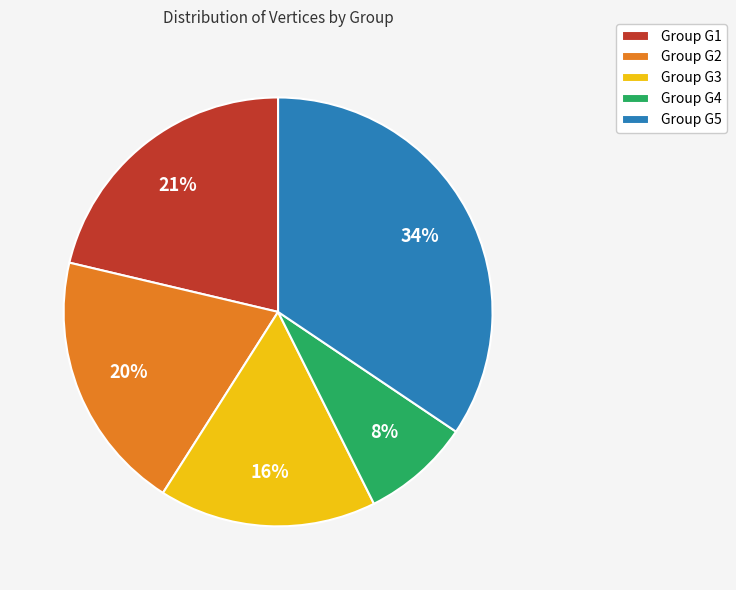

What is the smallest slice in the pie chart?

Group G4